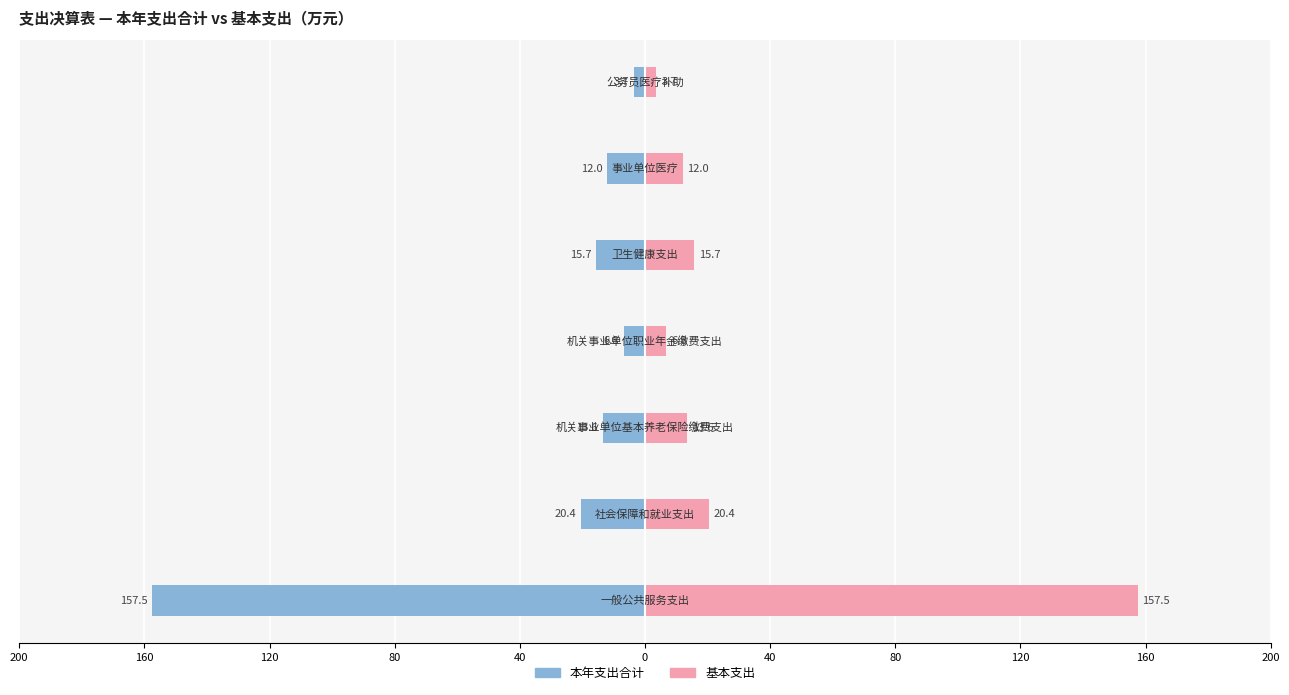

Read the 基本支出 value at 40.

3.7